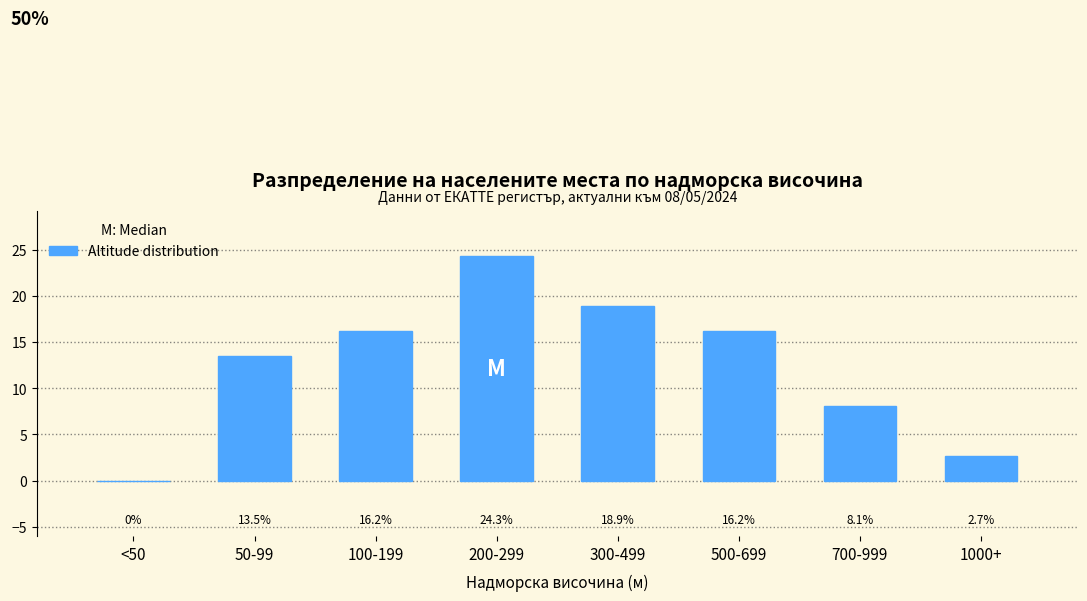

Reading left to right, list all the values displayed in this chart.

<50=0.0	50-99=13.5	100-199=16.2	200-299=24.3	300-499=18.9	500-699=16.2	700-999=8.1	1000+=2.7